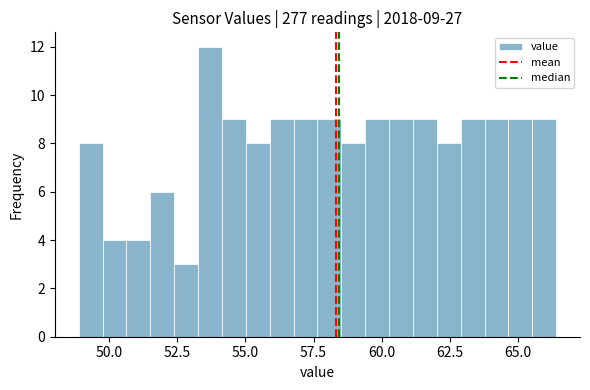

Read against the x-axis, roughly where is the centre of the tallest bar?

53.5